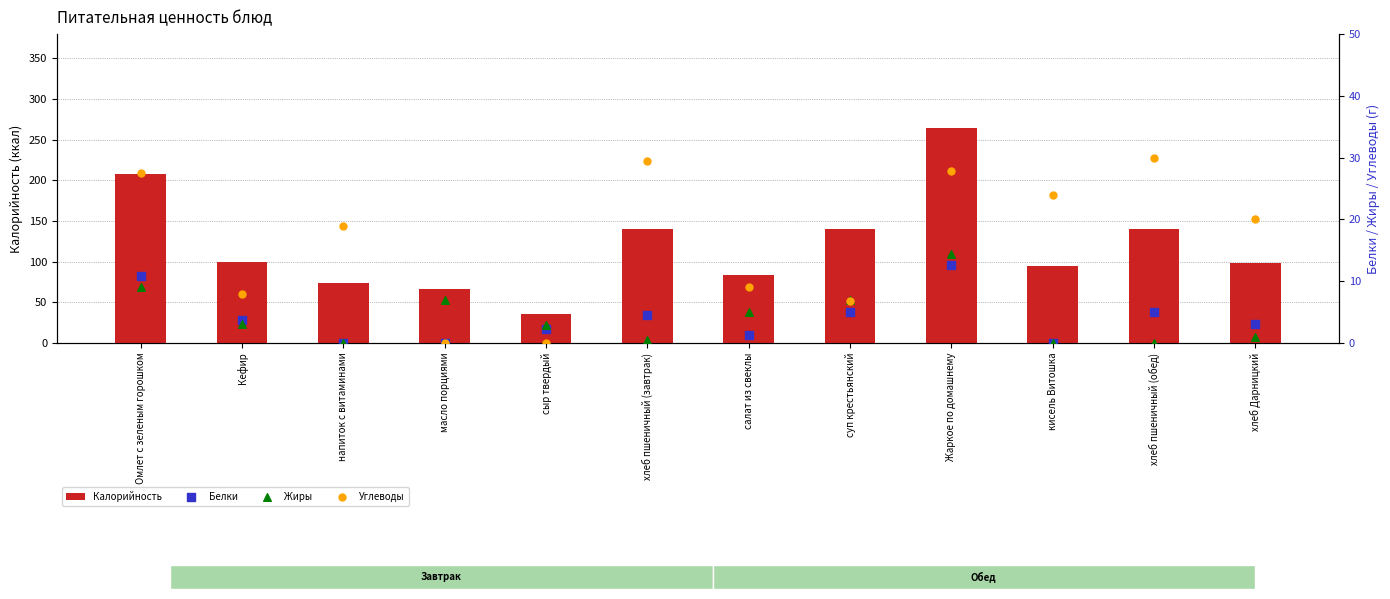

Which series has the largest Y range (max minus min)?

Калорийность